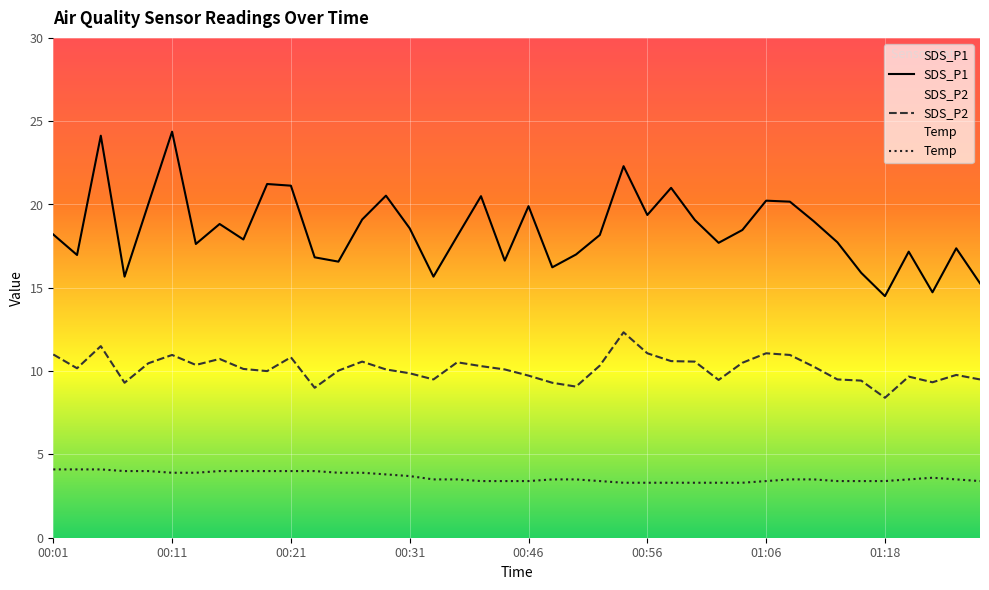

True or false: Temp and SDS_P1 intersect in this chart.

False